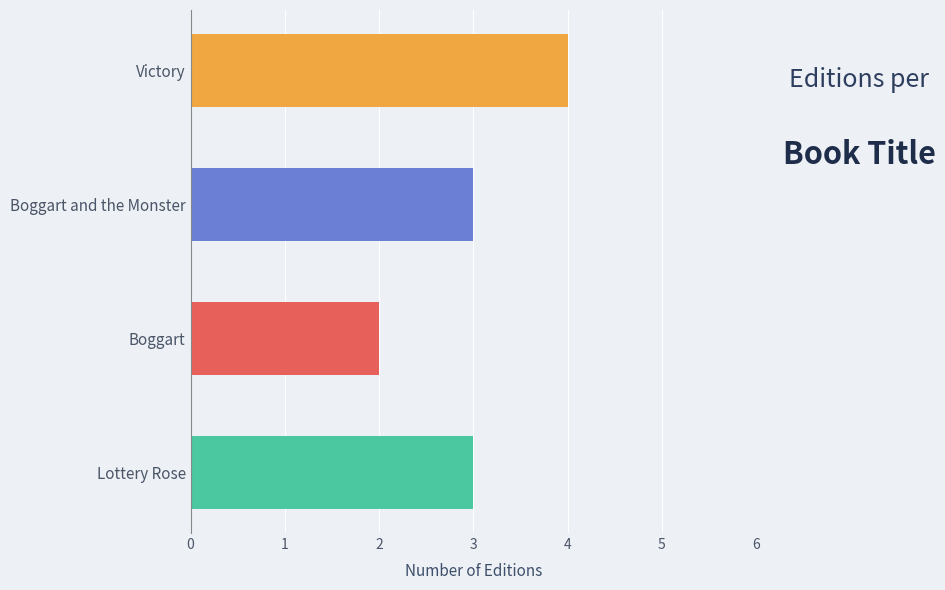

Which category has the lowest value across all series?

Boggart